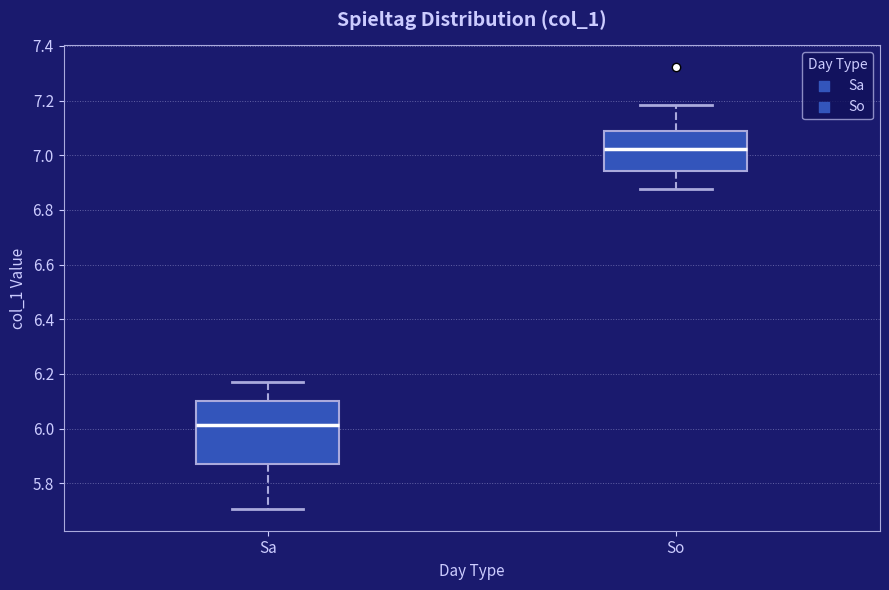

Reading left to right, transcribe this box plot: for each box, give where its median line is, the range the box spans, and where its two whiskers end, as read against the y-axis. The values are not printed on the chart, so give them approximately, as read against the axis.

Sa: median 6.02, box 5.88 to 6.10, whiskers 5.70 to 6.16
So: median 7.02, box 6.94 to 7.08, whiskers 6.88 to 7.18